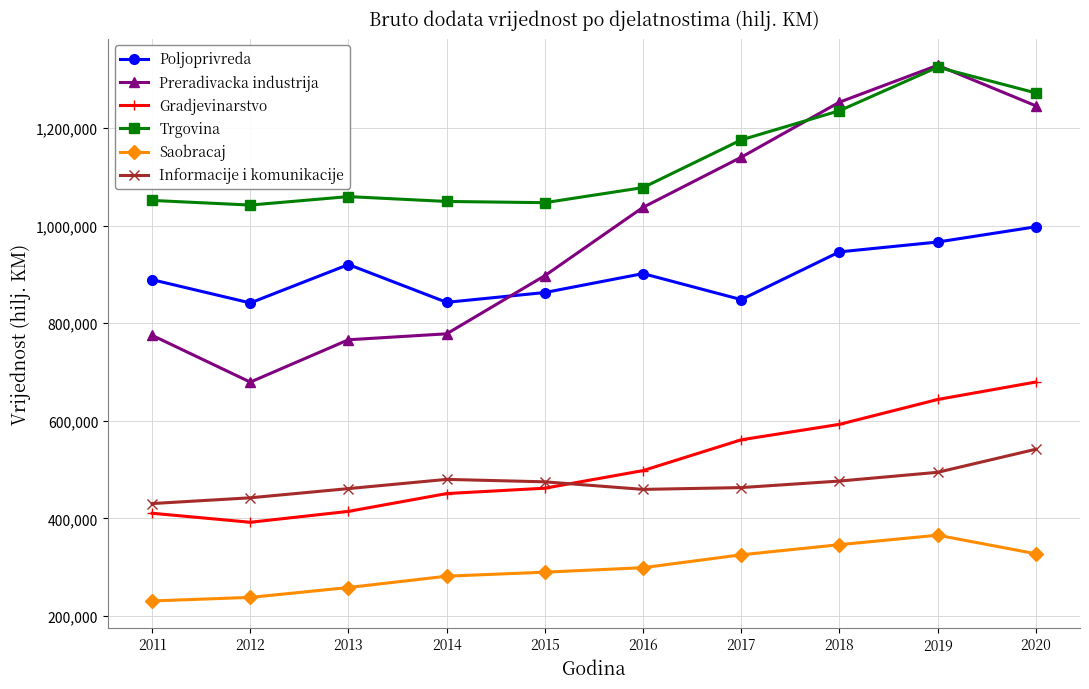

After their last crossing, which series has the higher values: Preradivacka industrija or Poljoprivreda?

Preradivacka industrija